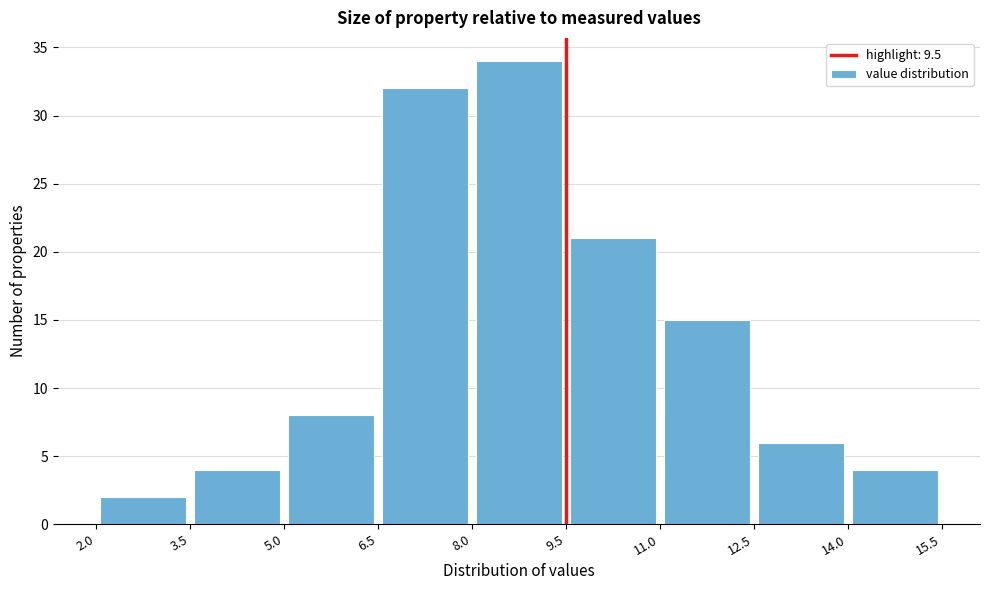

Reading left to right, transcribe this chart: for each bar, give the range it covers on the x-axis and its height. The values are not printed on the chart, so give them approximately, as read against the axis.

2.0 to 3.5: 2
3.5 to 5.0: 4
5.0 to 6.5: 8
6.5 to 8.0: 32
8.0 to 9.5: 34
9.5 to 11.0: 21
11.0 to 12.5: 15
12.5 to 14.0: 6
14.0 to 15.5: 4